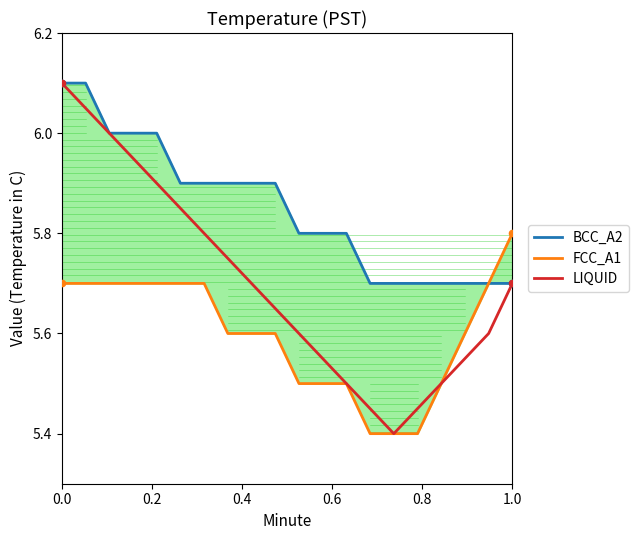

Which series reaches the maximum Y coordinate?

BCC_A2